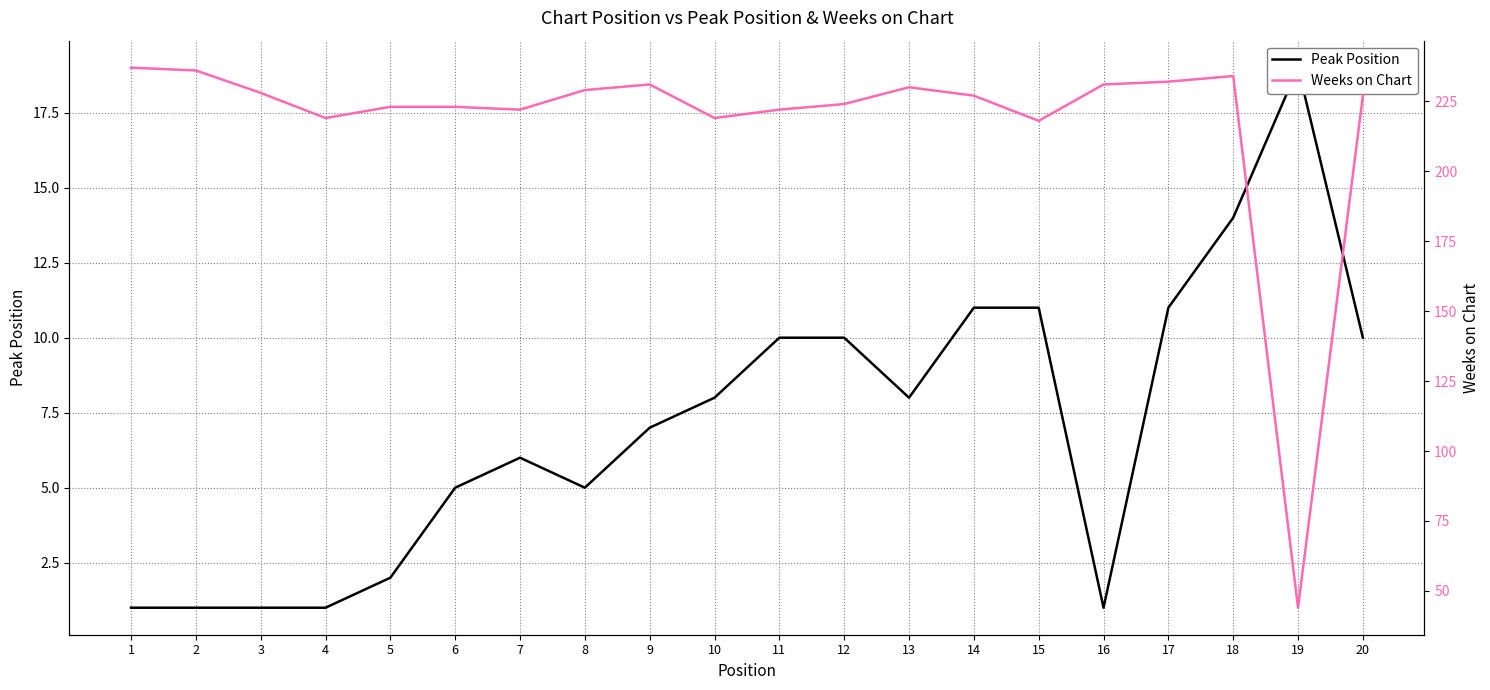

The value of Weeks on Chart at 5 is 223. True or false?

True